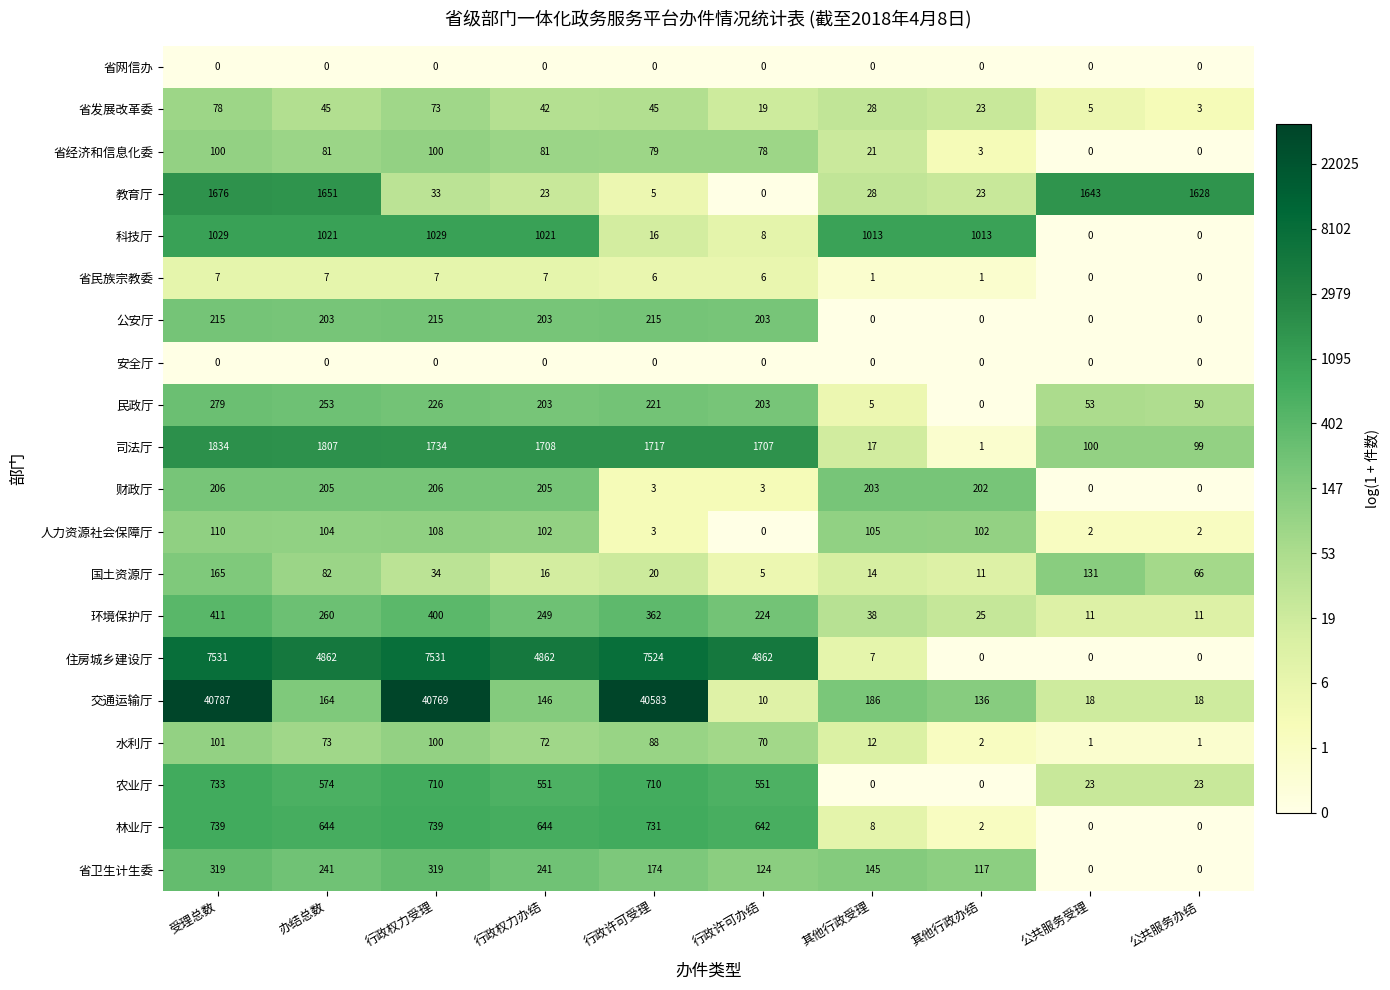

What is the average value of the 公安厅 series?

125